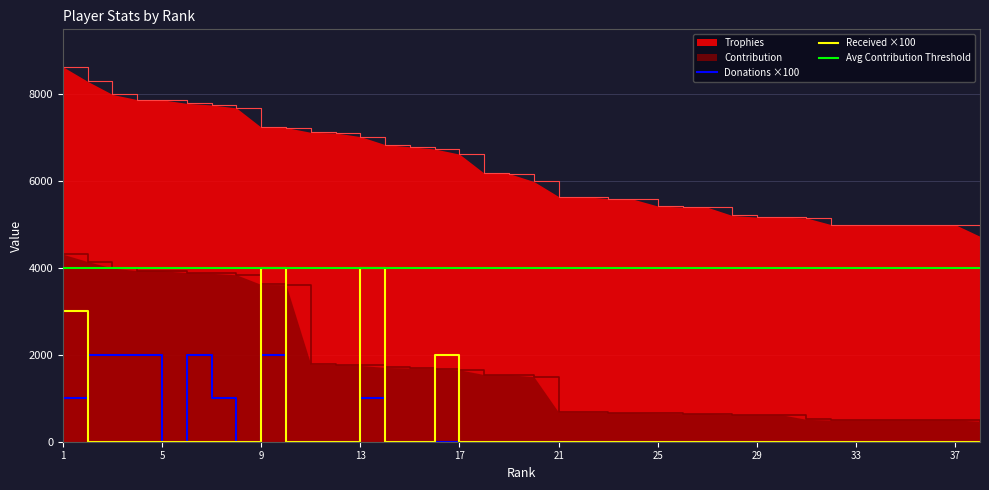

Is the value of Trophies at 24 greater than the value of Received at 24?

Yes